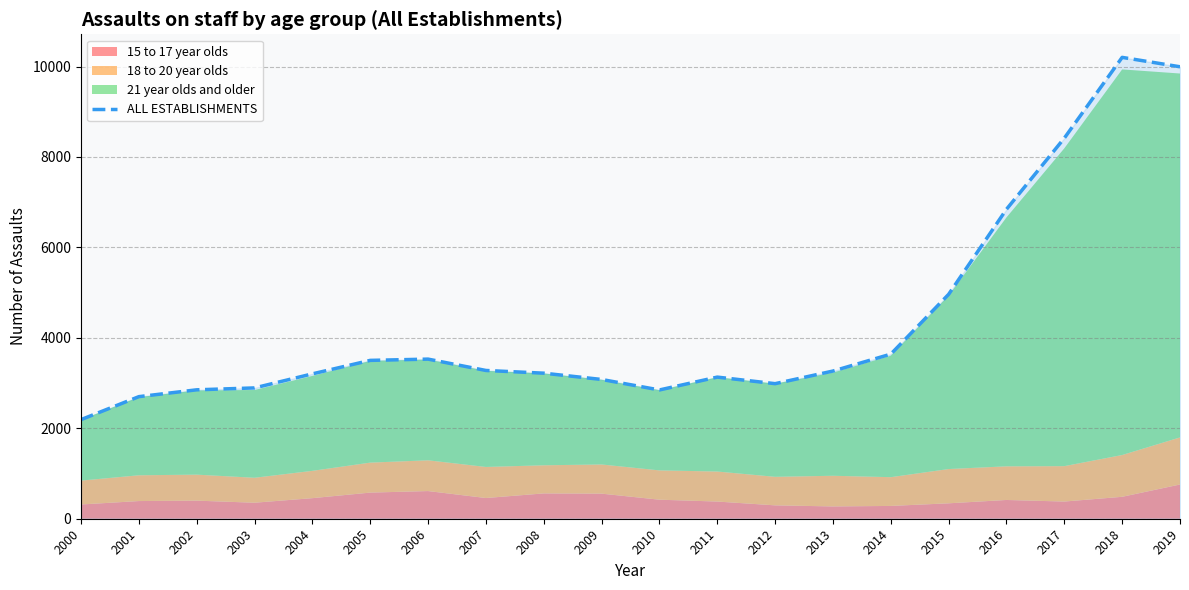

Which label corresponds to the smallest value in the chart?

2000